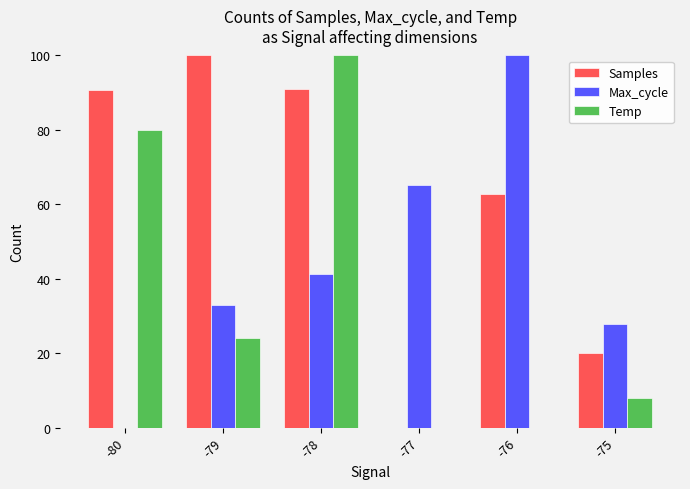

At which label is Samples closest to 50?

-76